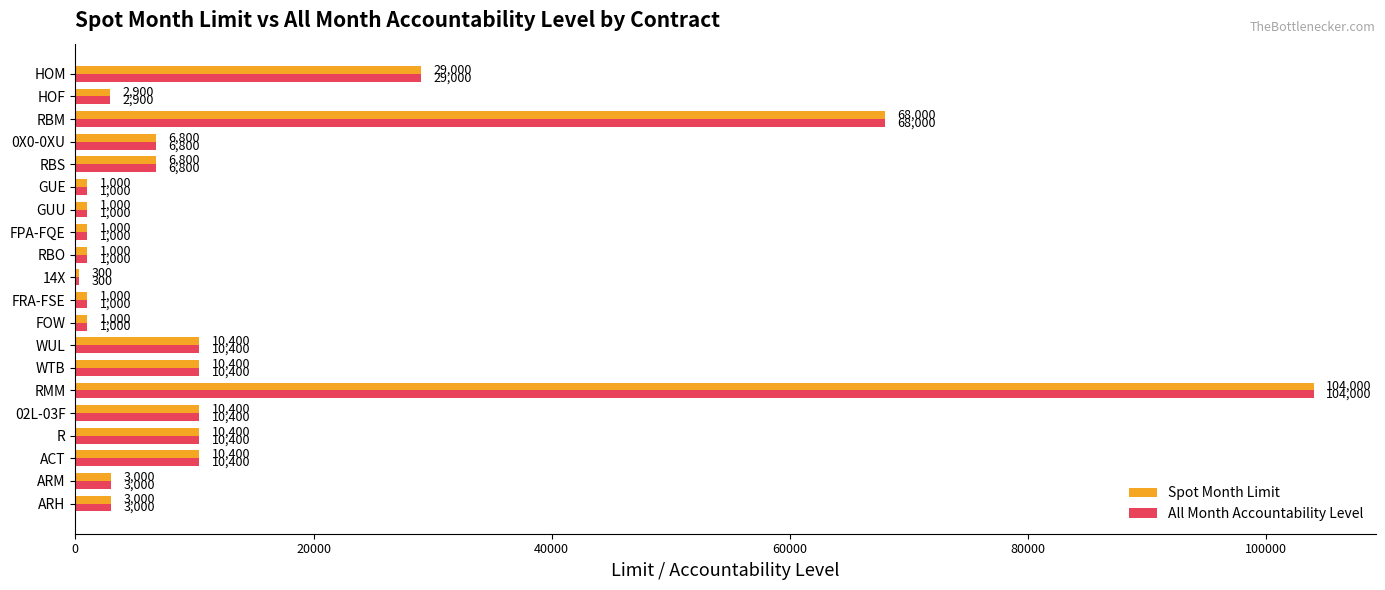

How many series are shown in this chart?

2